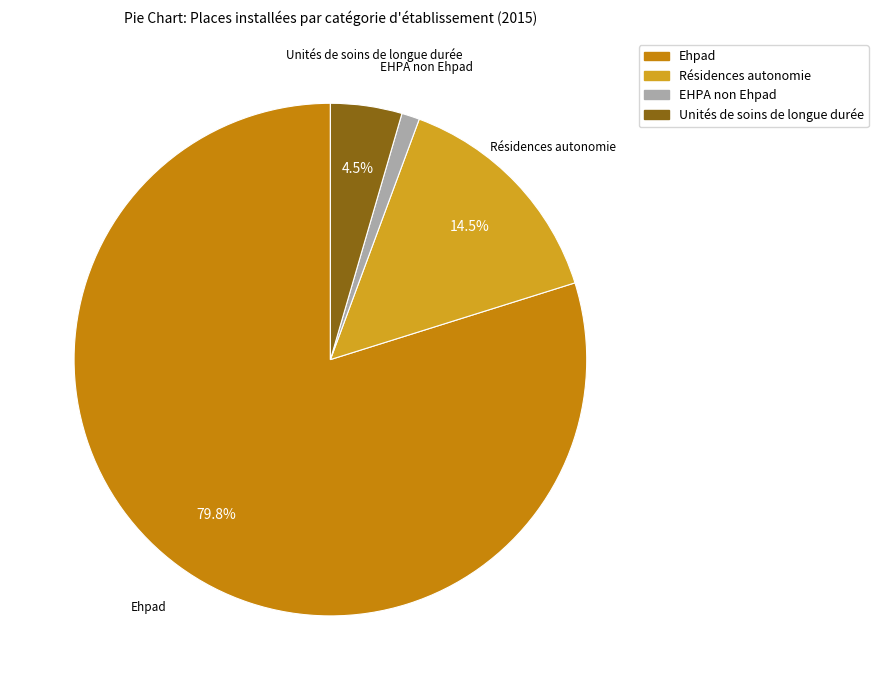

To the nearest percent, what percentage of the pie is Ehpad?

80%